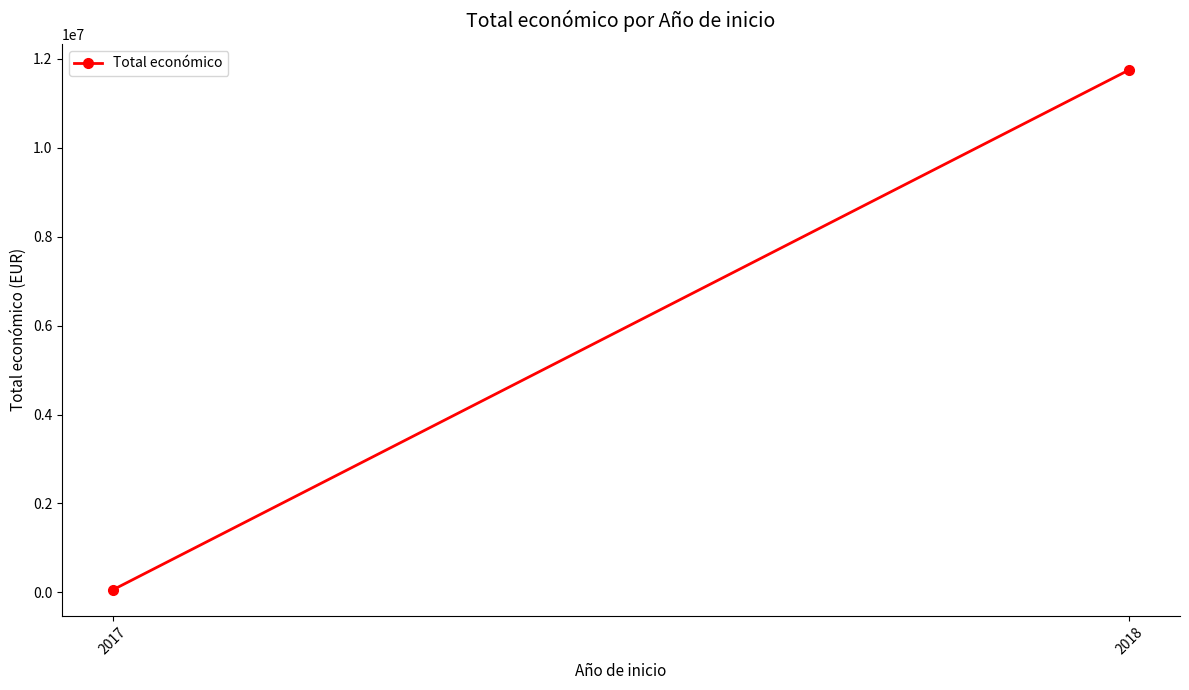

Rank the categories by value from highest to lowest.

2018, 2017